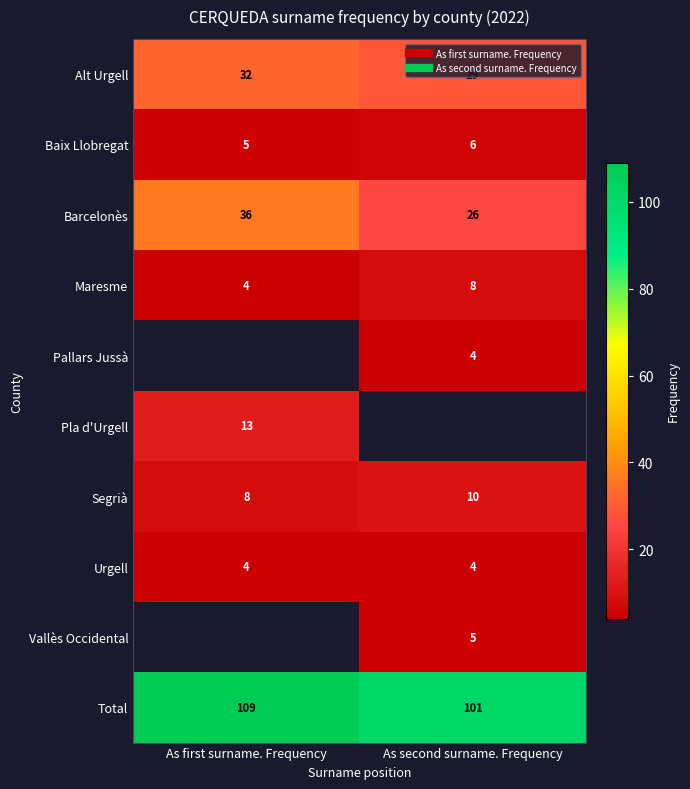

What is the sum of all Segrià values?

18.0